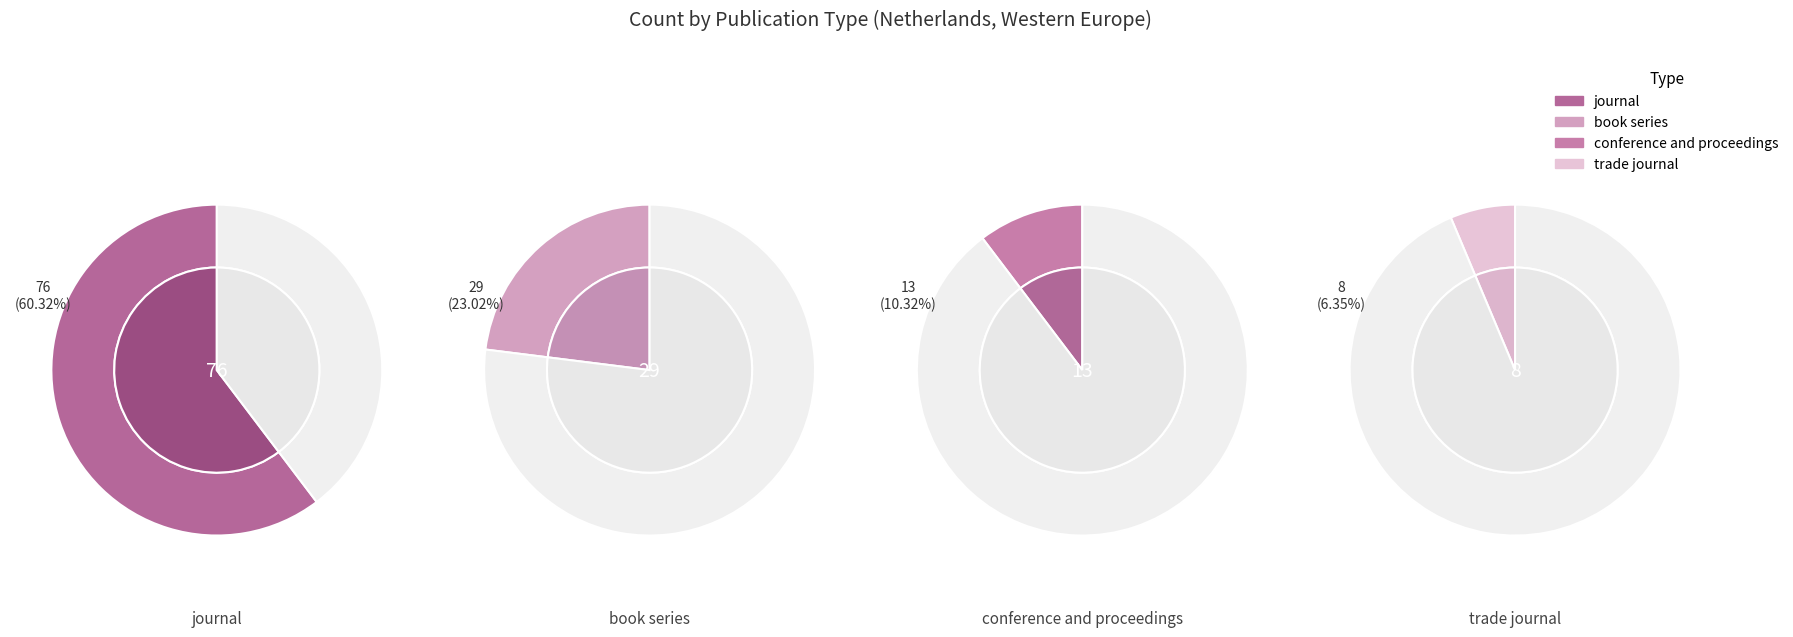

Is book series the majority of the pie?

No